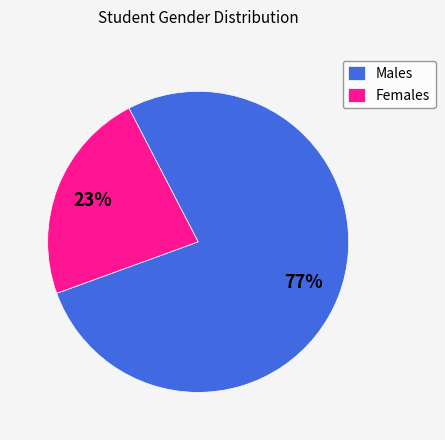

Rank the categories by value from highest to lowest.

Males, Females